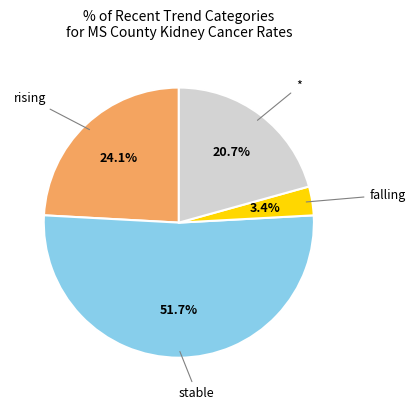

Is stable the majority of the pie?

Yes